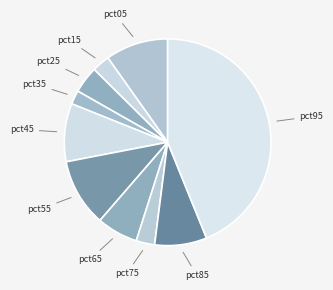

How many slices are in this pie chart?

10